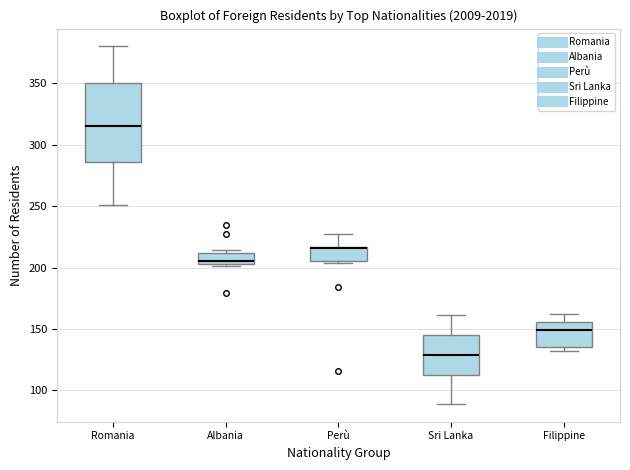

Comparing the boxes themselves (not the whiskers), which one is the tallest?

Romania